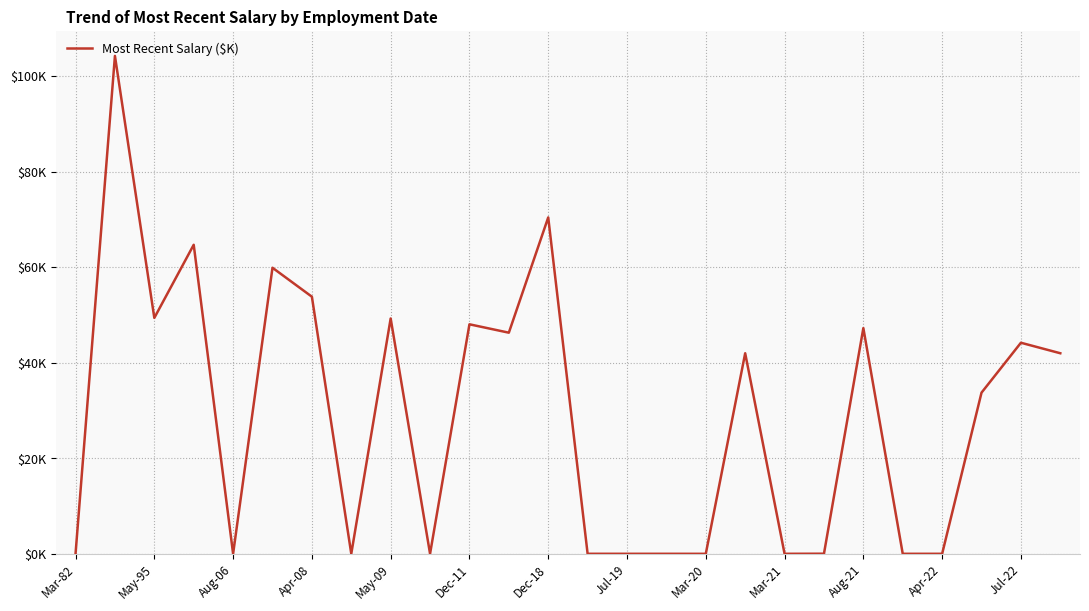

Does the chart have visible grid lines?

Yes